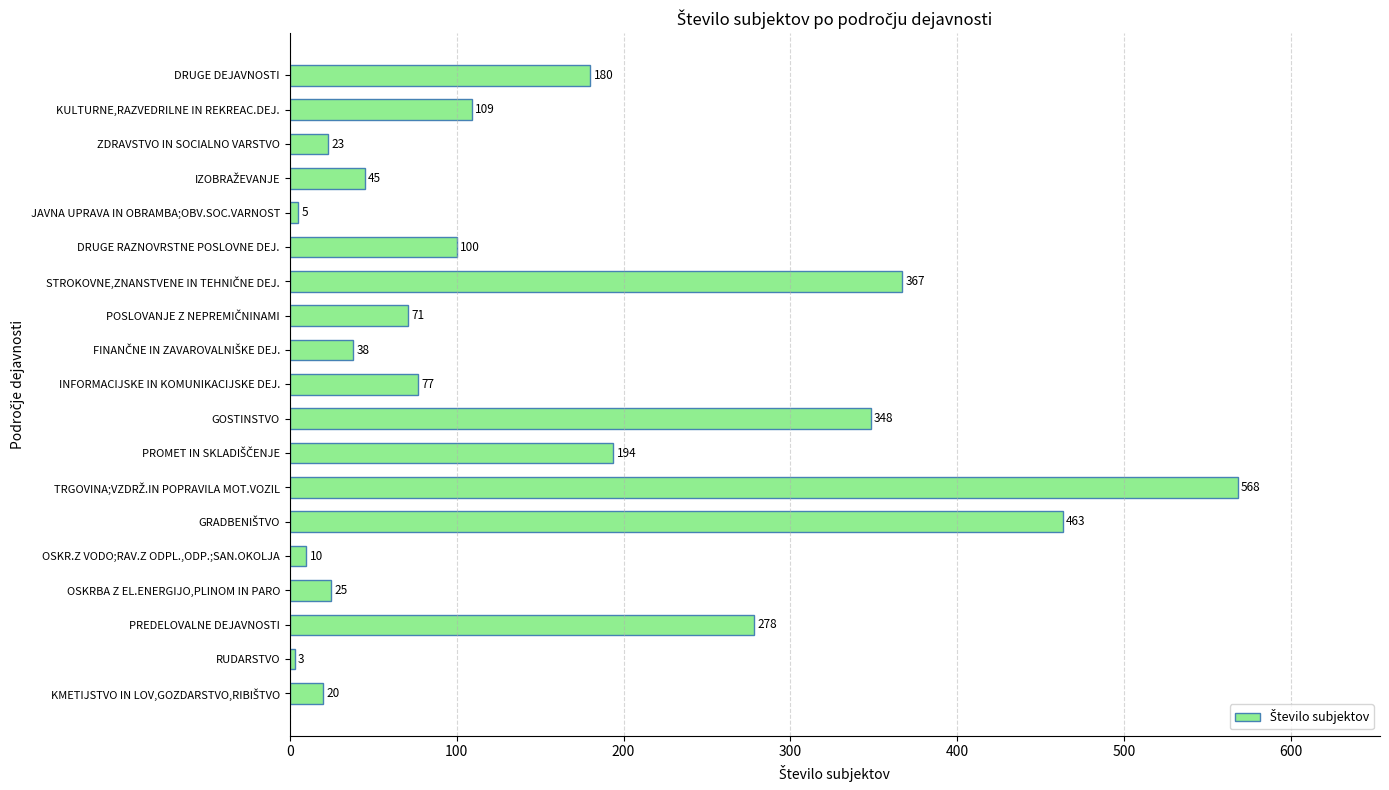

How many values are below 77?

9